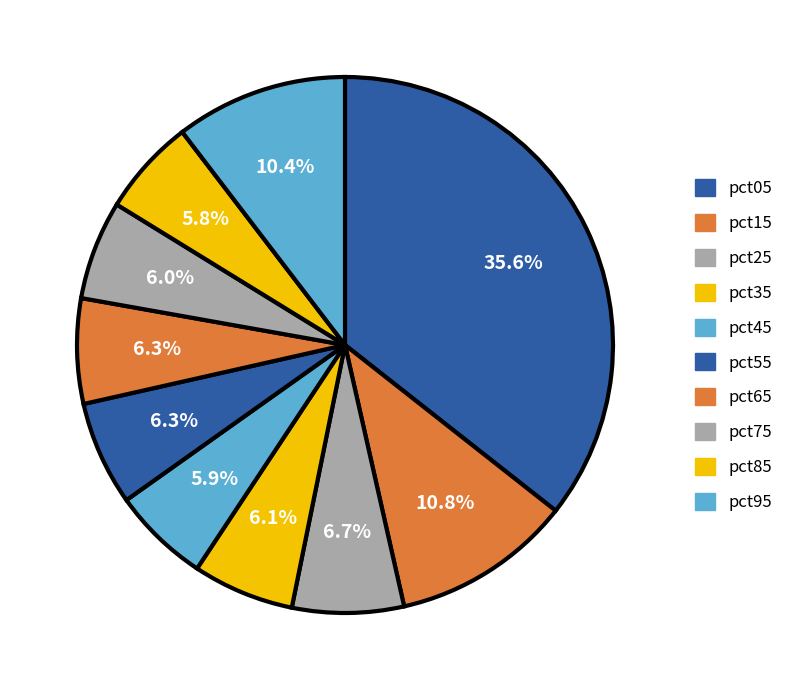

Count the number of slices in the pie.

10